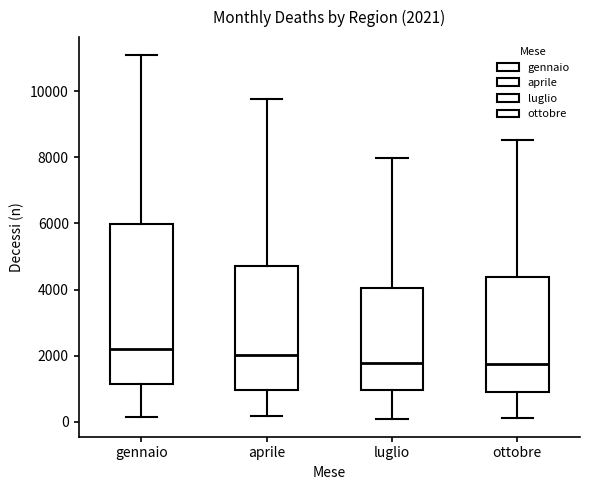

Comparing the boxes themselves (not the whiskers), which one is the tallest?

gennaio